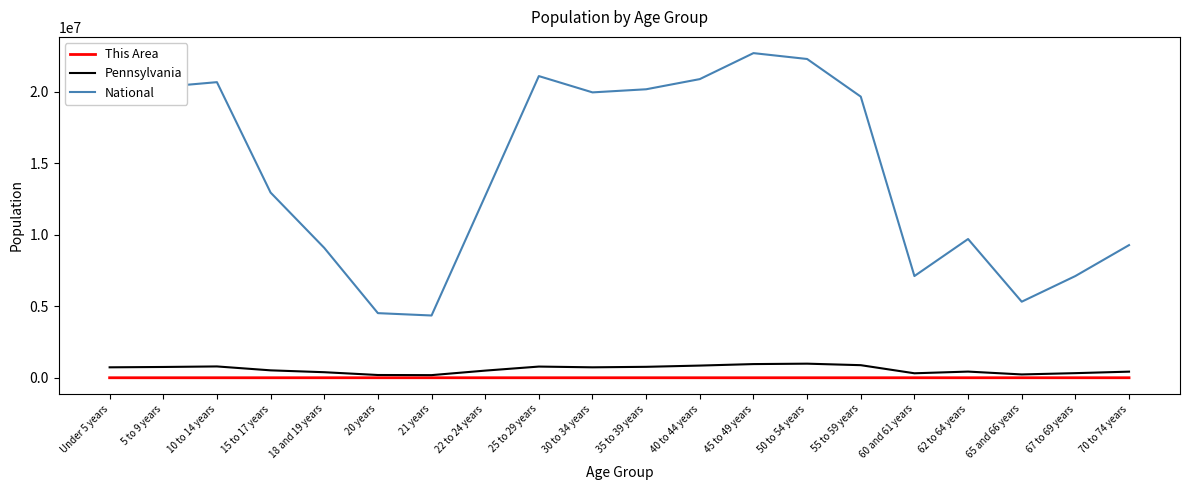

Does the chart have visible grid lines?

No